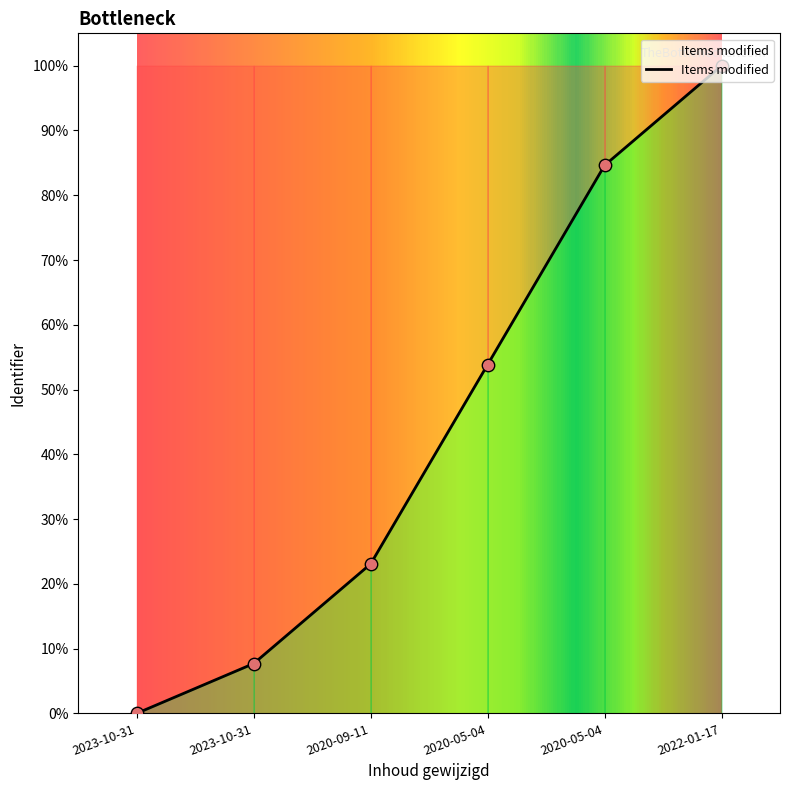

Between 2023-10-31 and 2023-10-31, which is larger?

2023-10-31